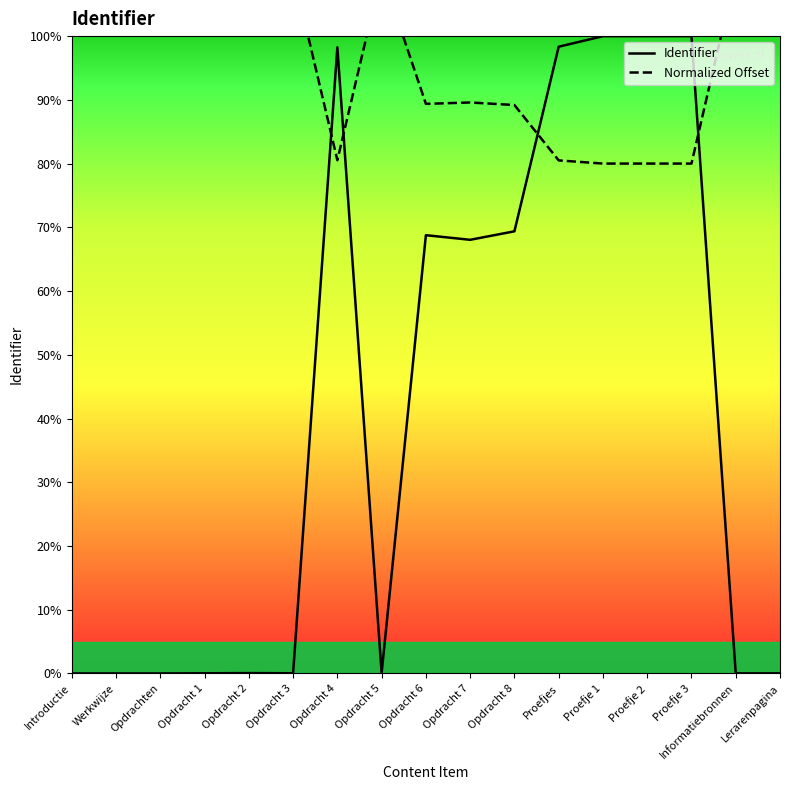

Rank the series by their maximum value, from lowest to highest.

Identifier, Normalized Offset